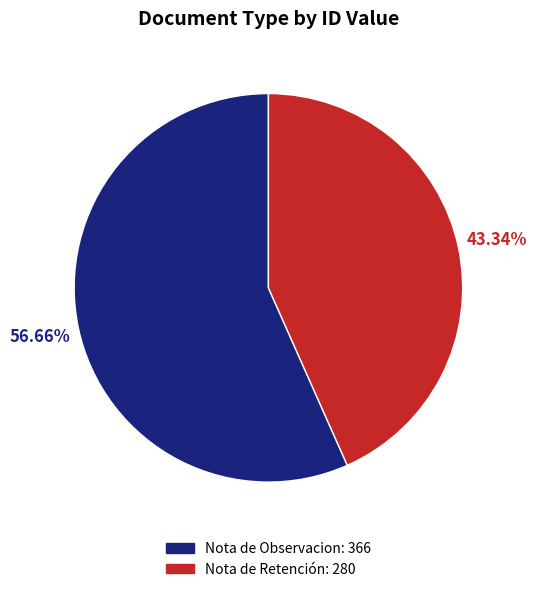

To the nearest percent, what is the difference between the largest and smallest slice percentages?

13%